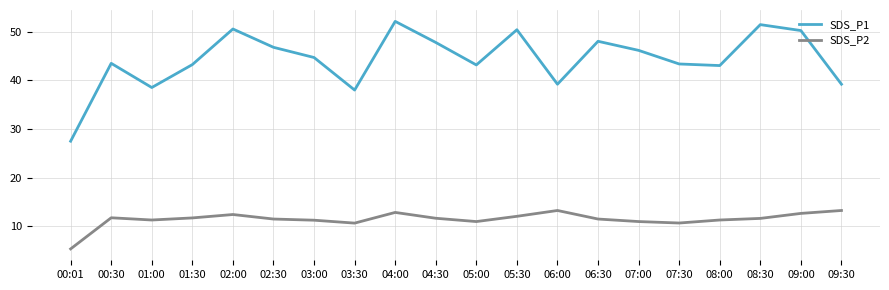

What is the lowest value of the SDS_P1 series?

27.5